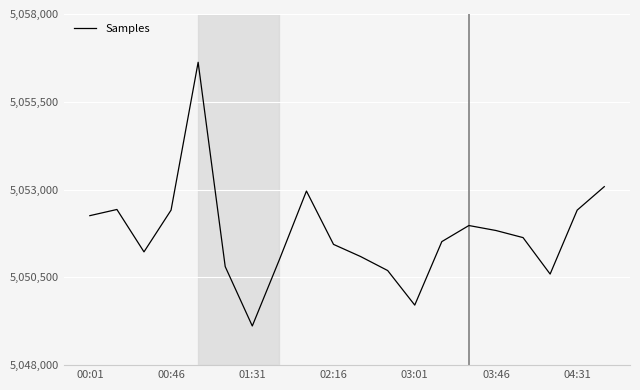

How many interior local valleys (lower than both neighbors) does the data have?

4